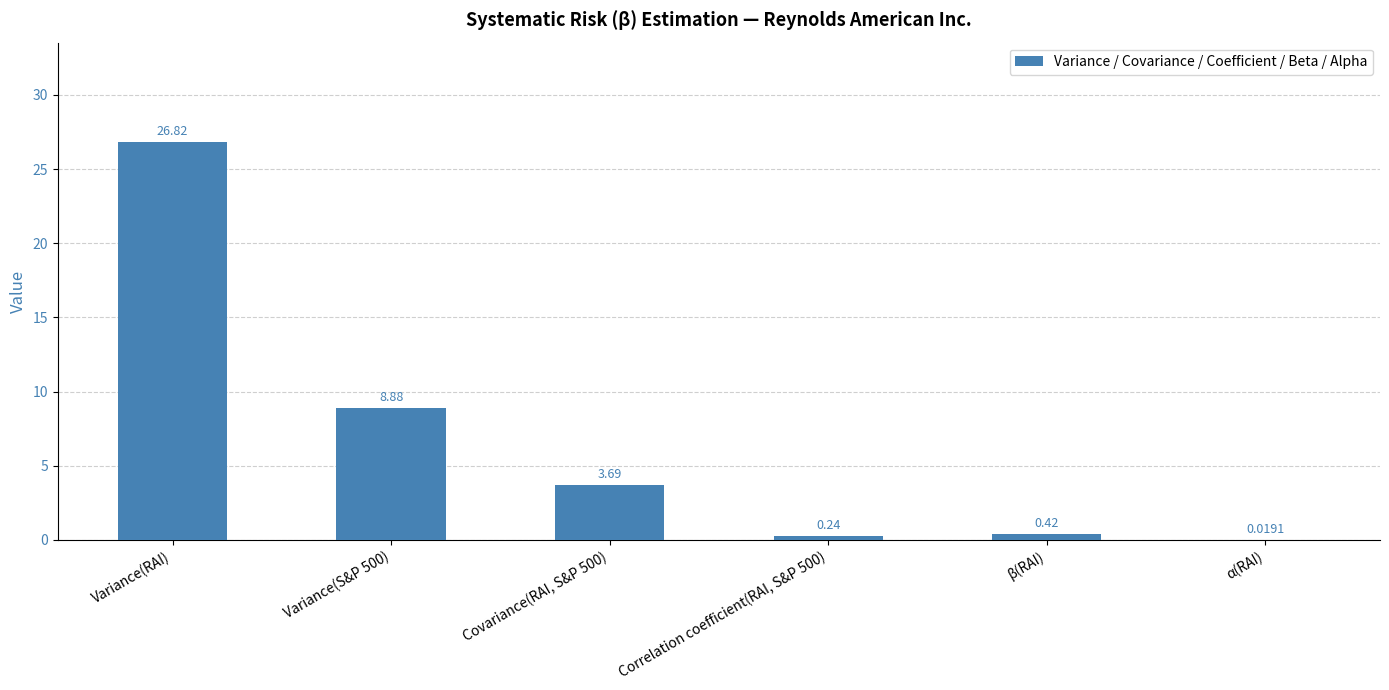

Which category has the highest value across all series?

Variance(RAI)